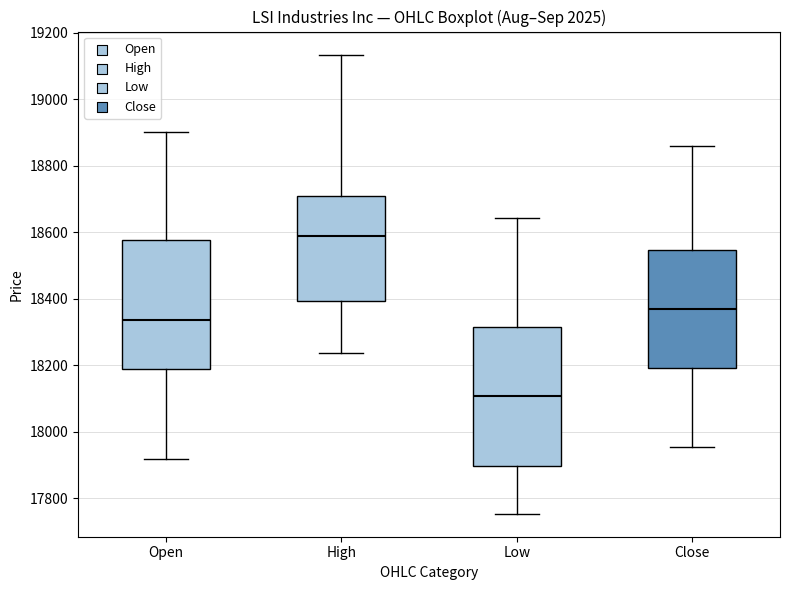

Which box has the highest median line?

High